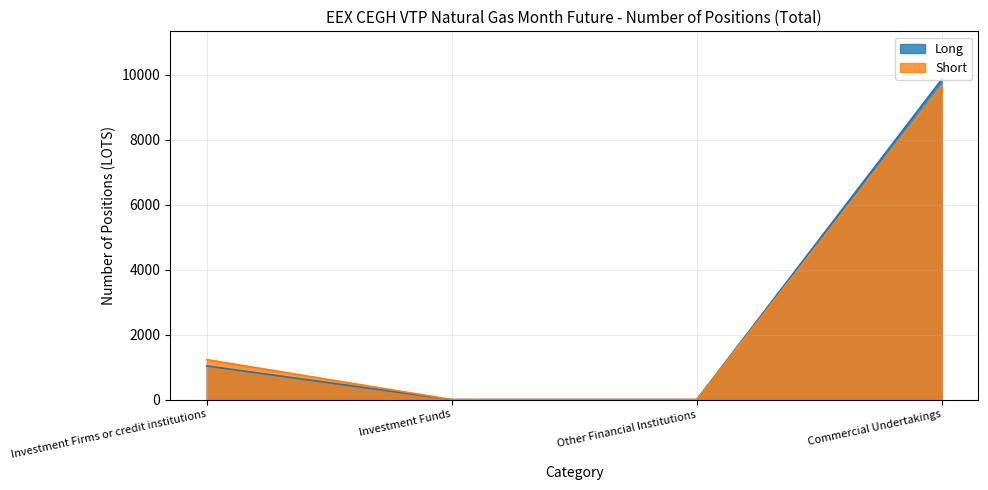

List the labels in order of Long value, largest first.

Commercial Undertakings, Investment Firms or credit institutions, Investment Funds, Other Financial Institutions